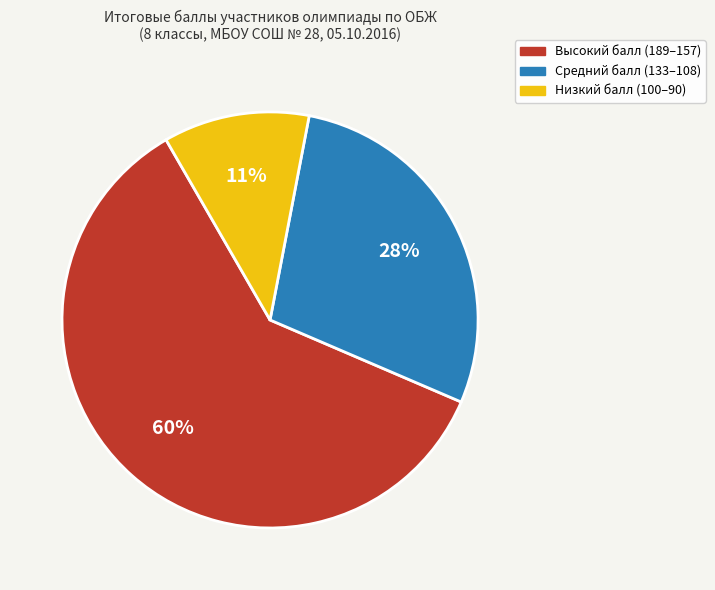

To the nearest percent, what is the average slice percentage?

33%